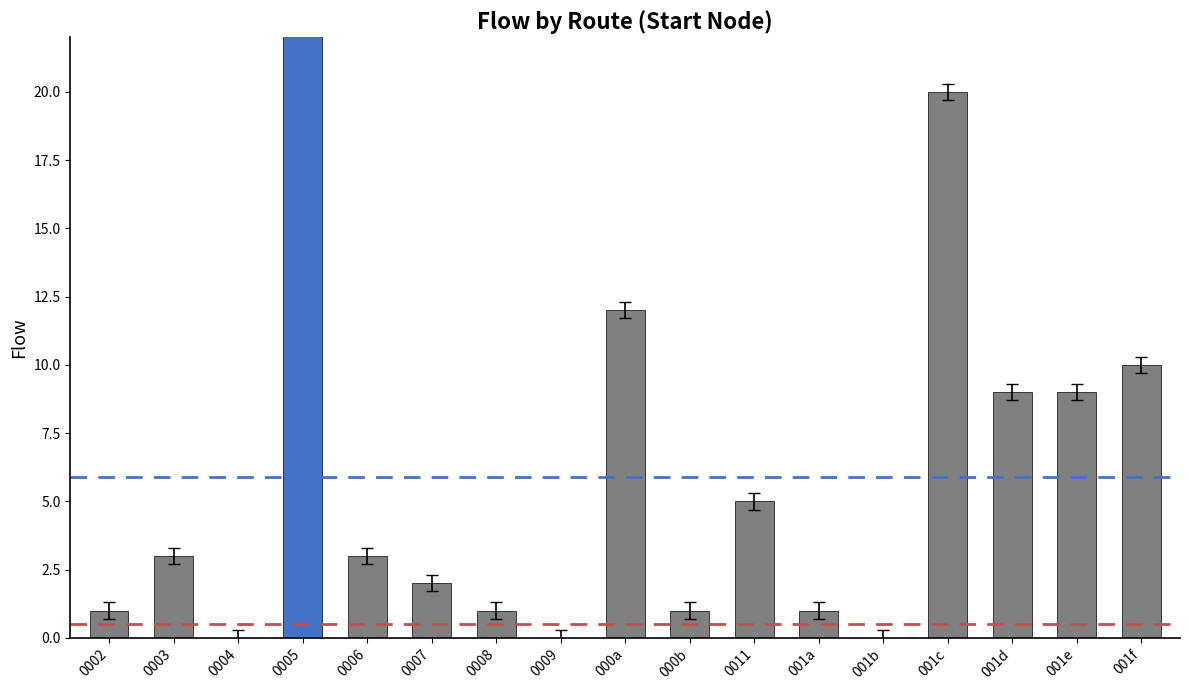

What is the label of the 7th bar from the right?

0011